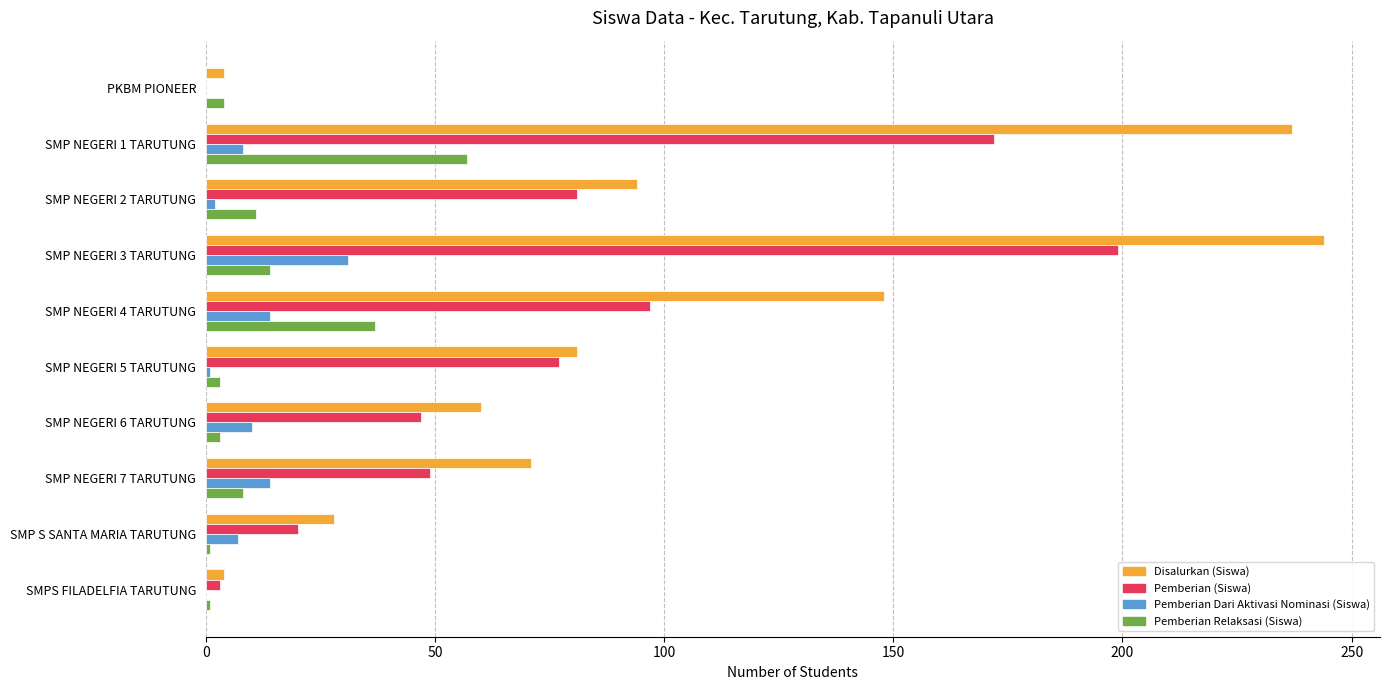

What is the greatest value displayed?

244